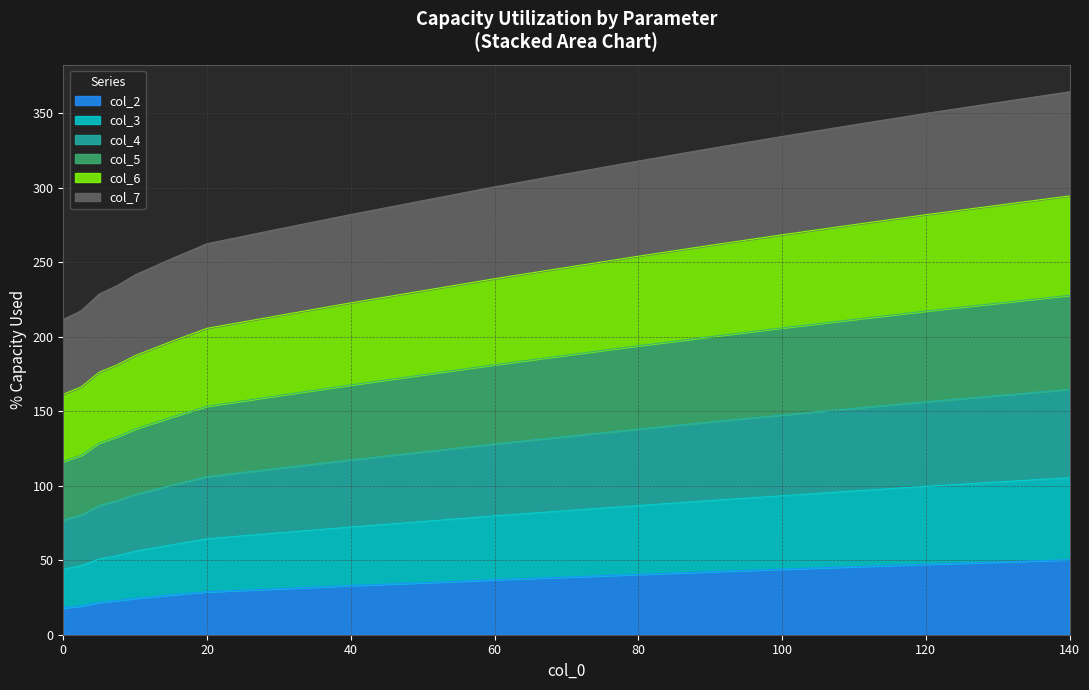

What is the highest value of the col_2 series?

50.3